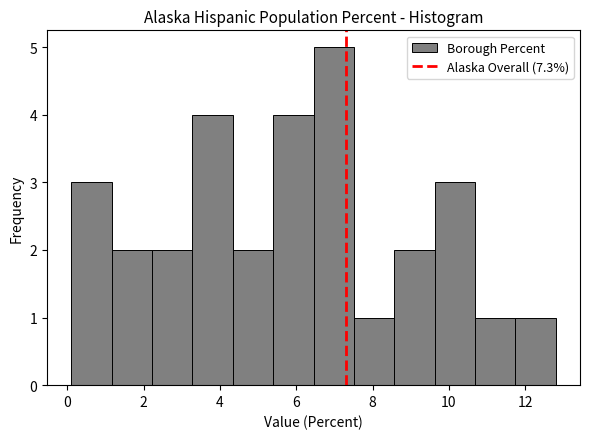

Which range on the x-axis has the tallest bar?

6.4 to 7.6